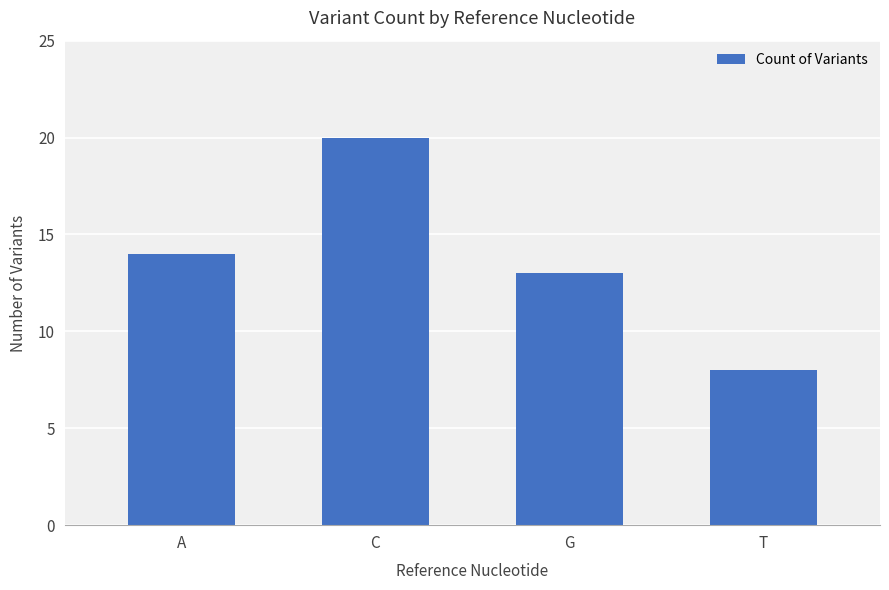

The chart shows a value of 7 at G. True or false?

False